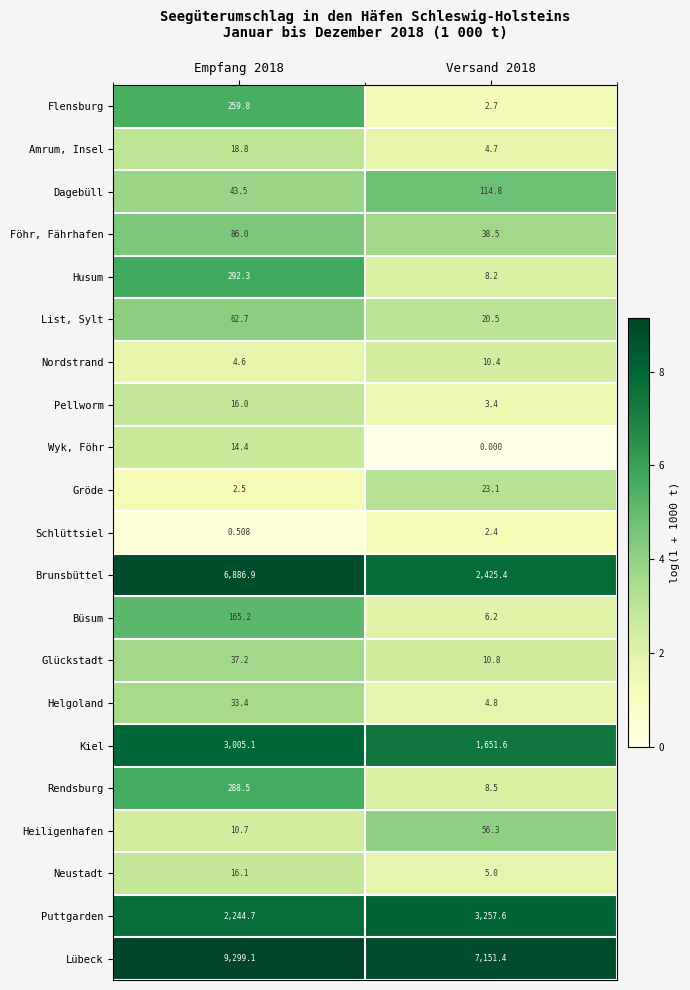

Between Empfang 2018 and Versand 2018, which series saw the biggest shift?

Brunsbüttel